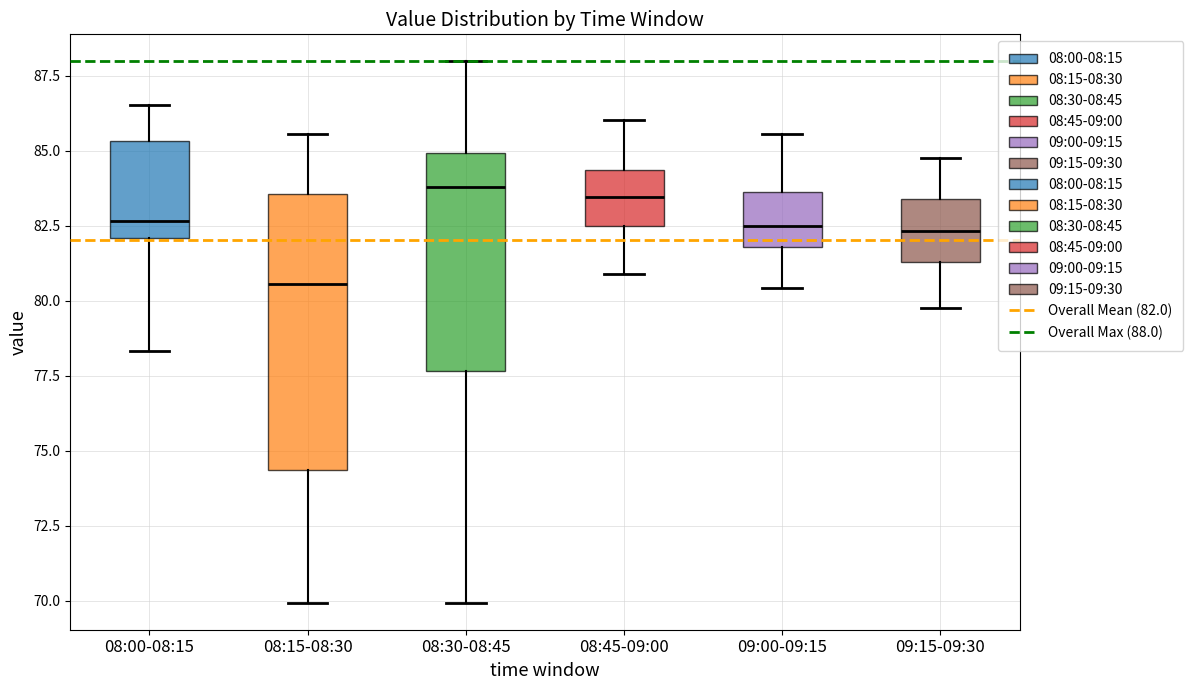

Where does the upper whisker of the box for 09:00-09:15 end on the y-axis? The values are not printed on the chart, so give them approximately, as read against the axis.

85.5